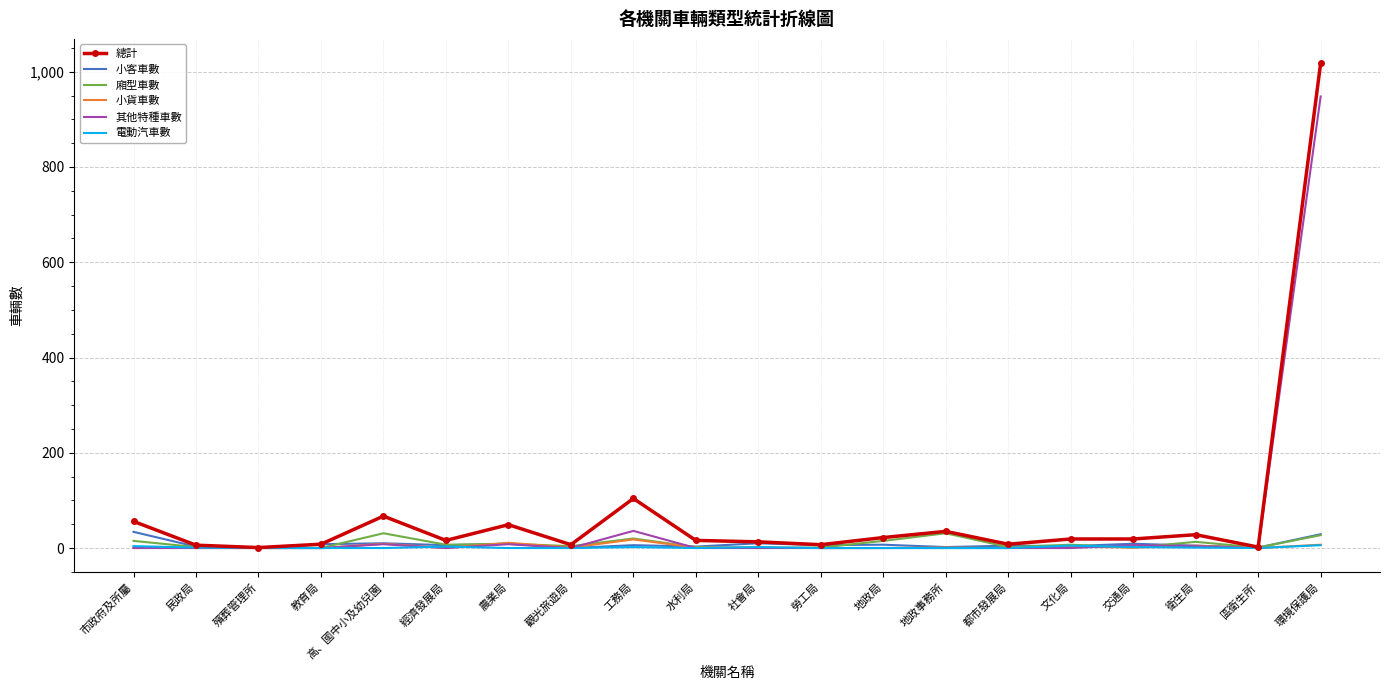

Is the value of 小客車數 at 水利局 greater than the value of 小貨車數 at 工務局?

No